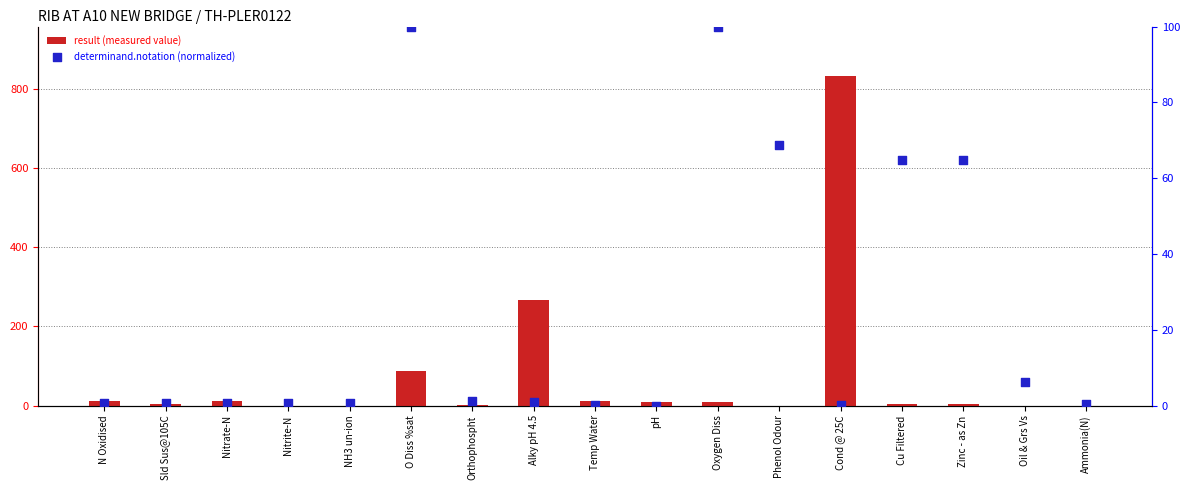

Which series has the largest Y range (max minus min)?

result (measured value)